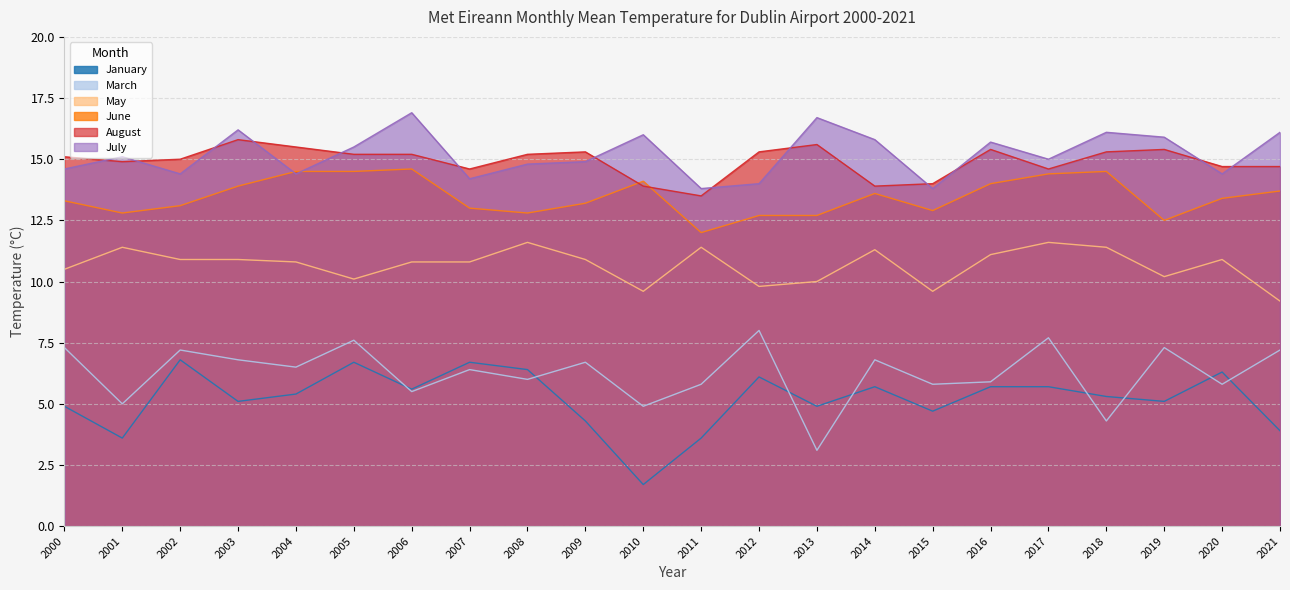

In August, how many points are lower than both neighbors (excluding endpoints)?

5